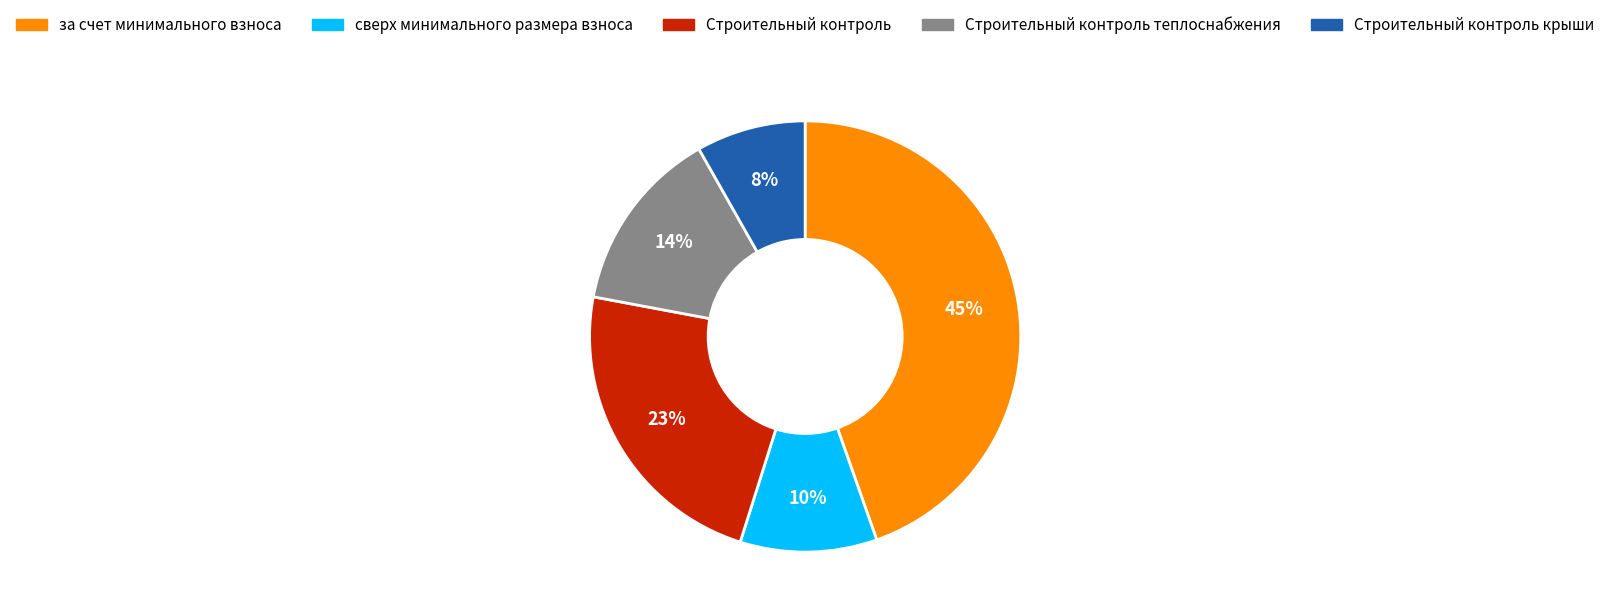

Is there a majority slice in this chart?

No